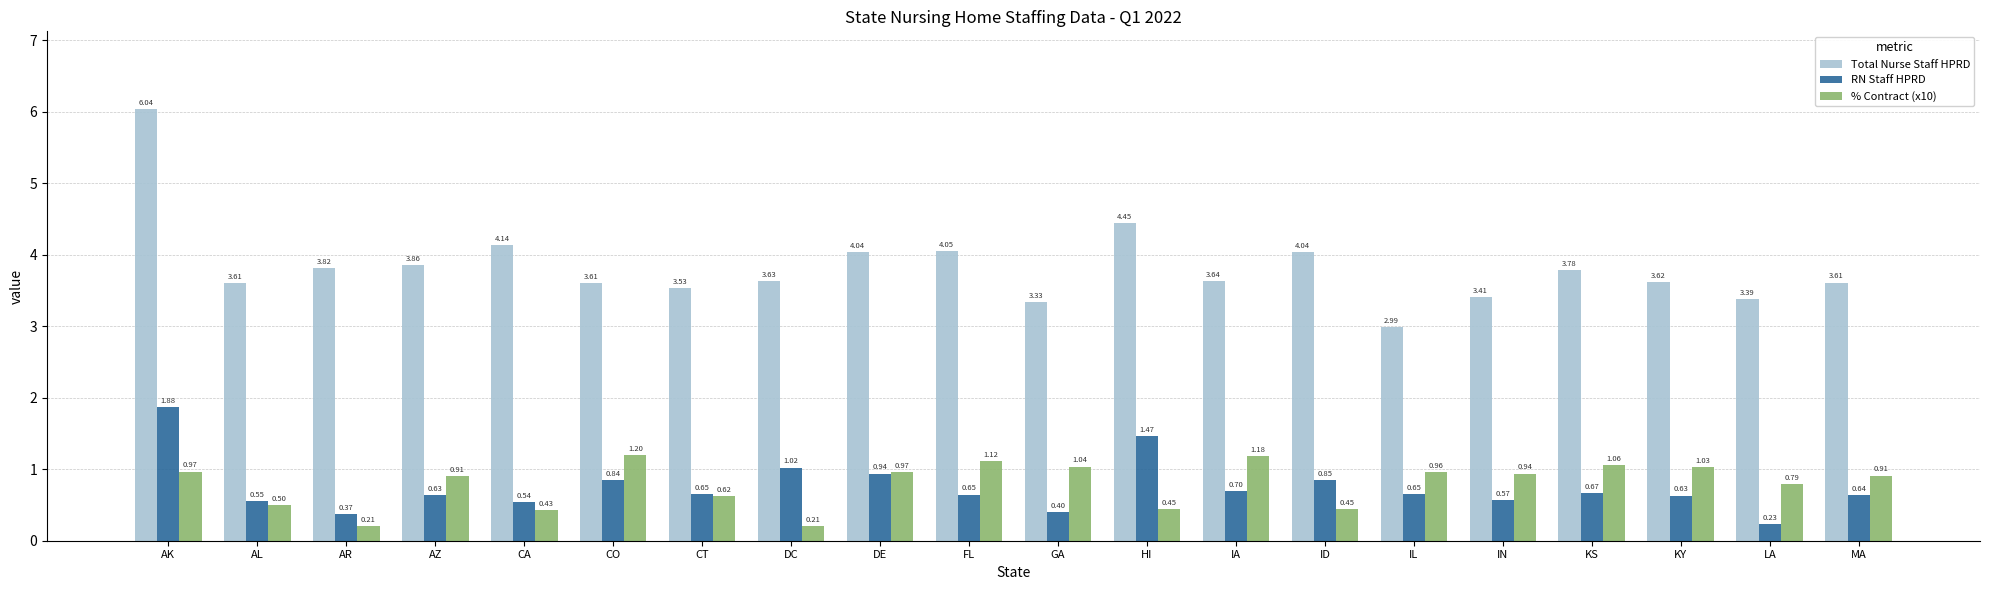

How many groups of bars are there?

20